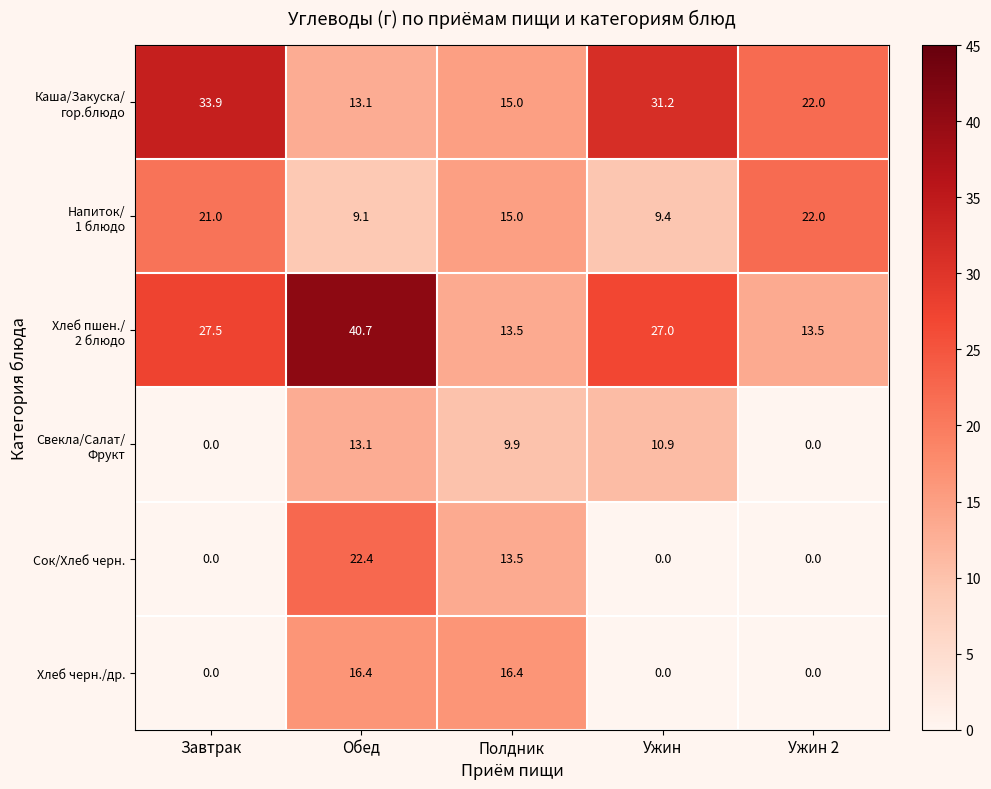

What value does the Хлеб черн./др. series have at Обед?

16.4